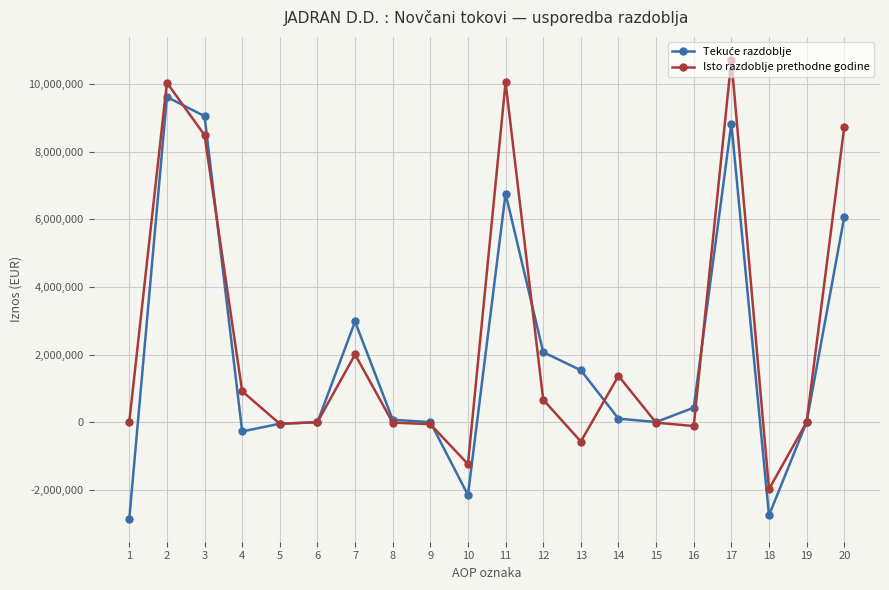

At which category does Isto razdoblje prethodne godine reach its first local peak?

2